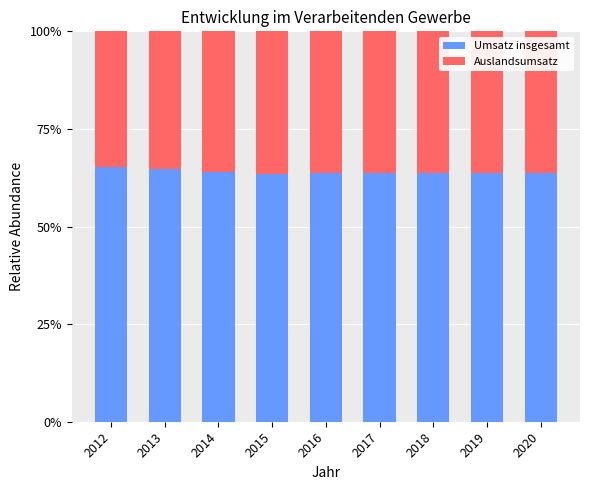

What is the sum of the Umsatz insgesamt values at 2012 and 2014?

129.3